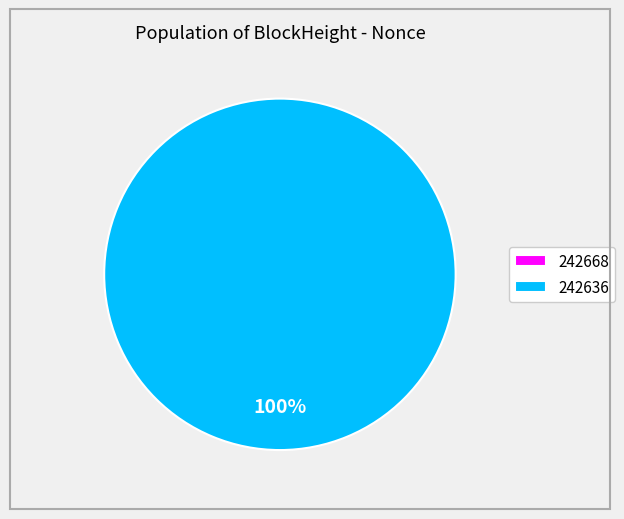

How much of the chart is everything except 242668?

100.0%